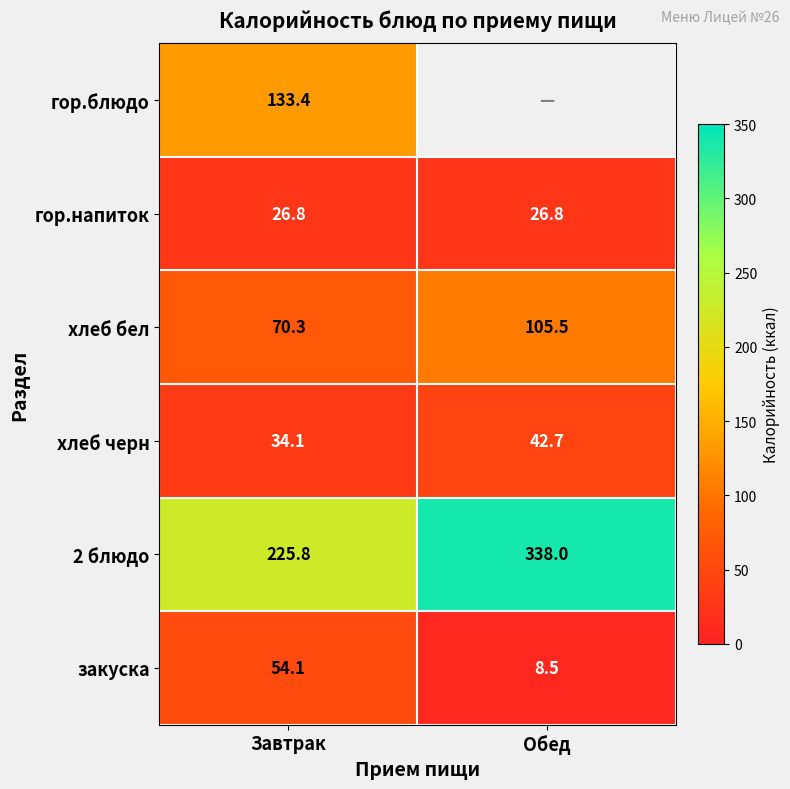

What is the average value of the хлеб черн series?

38.4